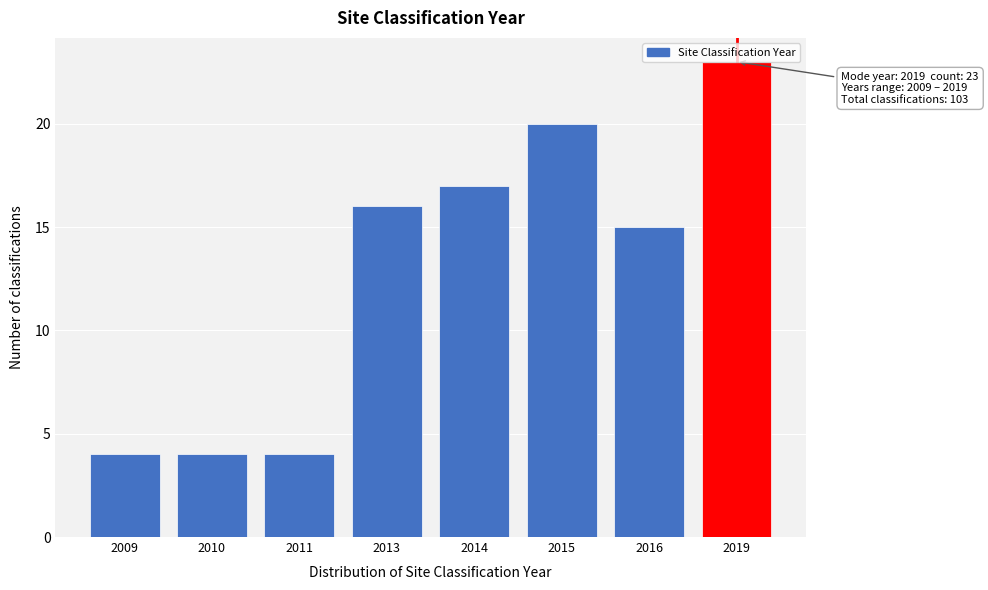

What is the difference between the values at 2009 and 2016?

11